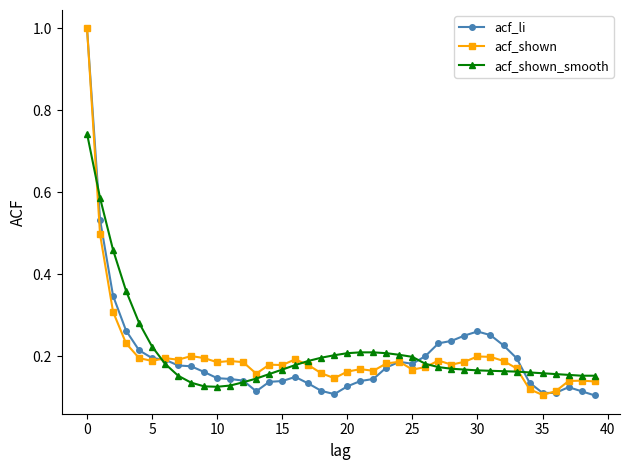

At how many categories does at least one series exceed 0?

40